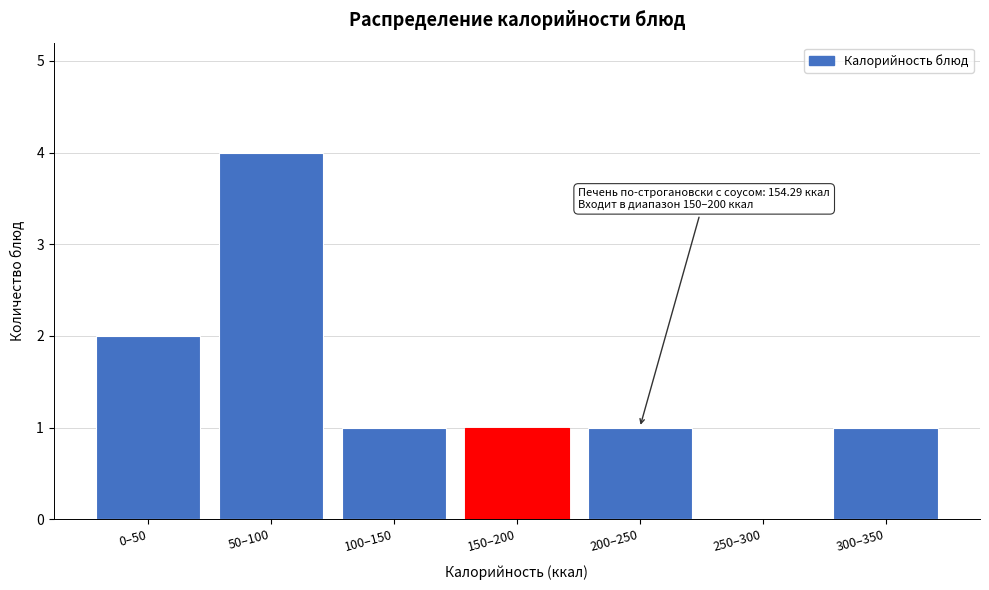

Reading left to right, what are all the values shown in this chart?

0–50=2	50–100=4	100–150=1	150–200=1	200–250=1	250–300=0	300–350=1